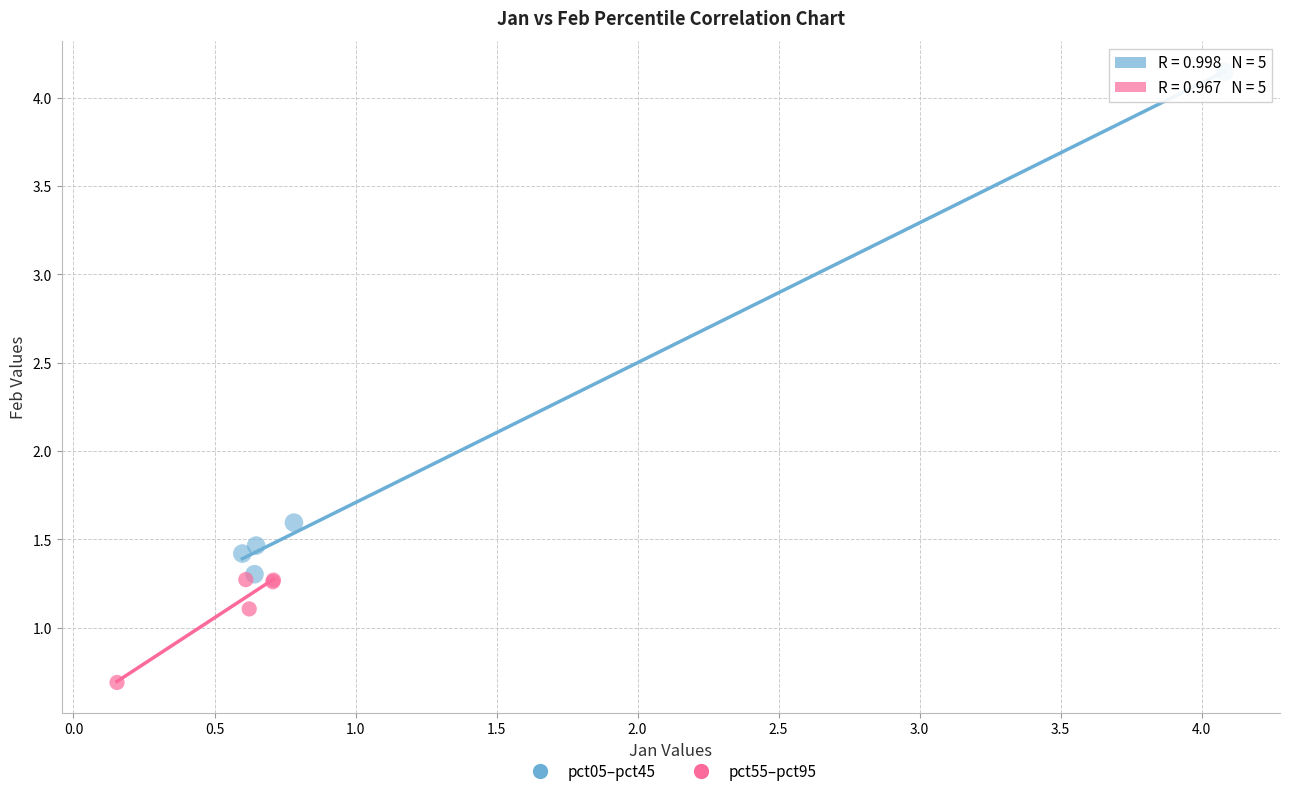

What are all the series names shown in the legend?

pct05–pct45, pct55–pct95